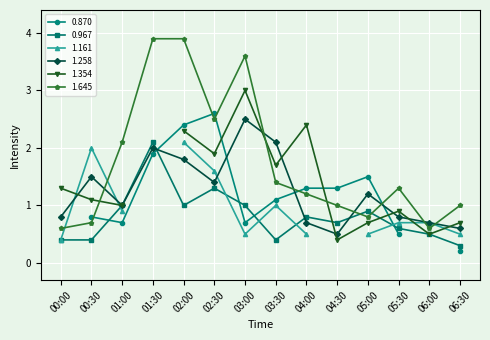

True or false: 1.645 has more than 0 points higher than both neighbors.

True